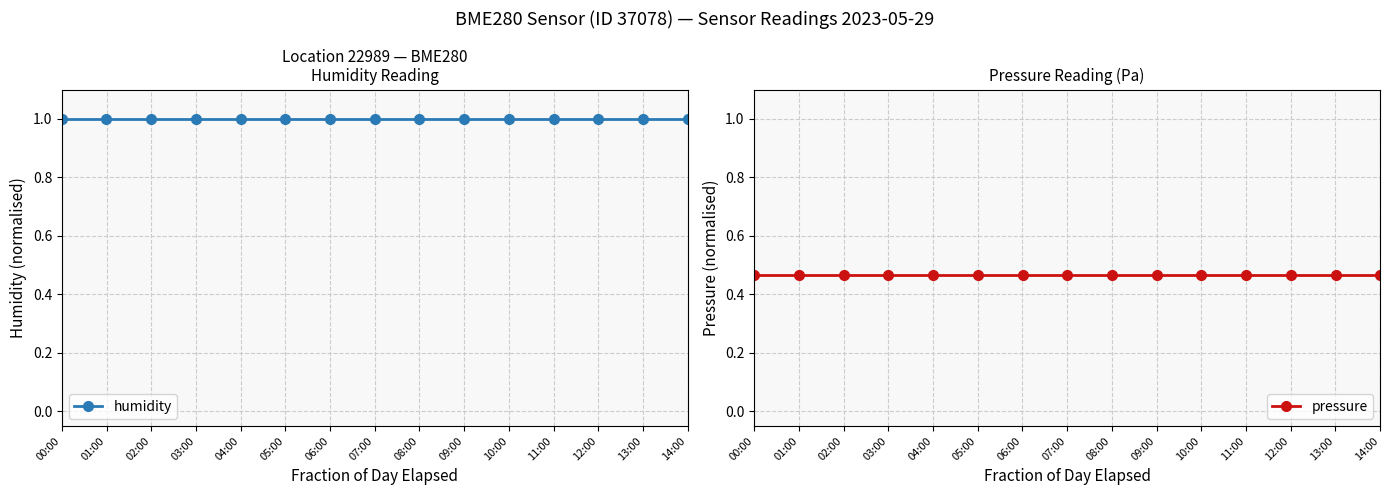

At how many categories does at least one series exceed 0?

15